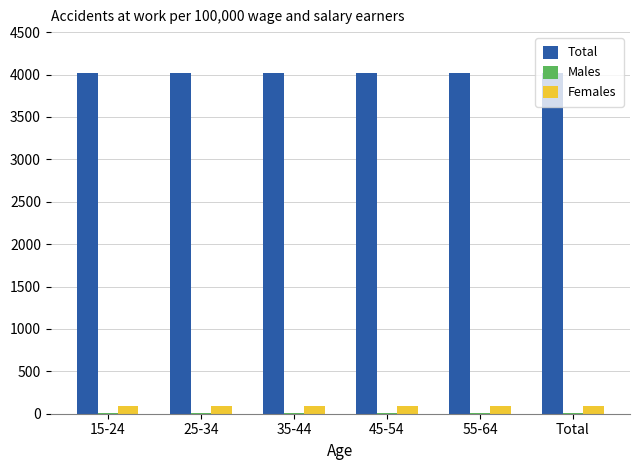

What is the total value across all series at 15-24?

4115